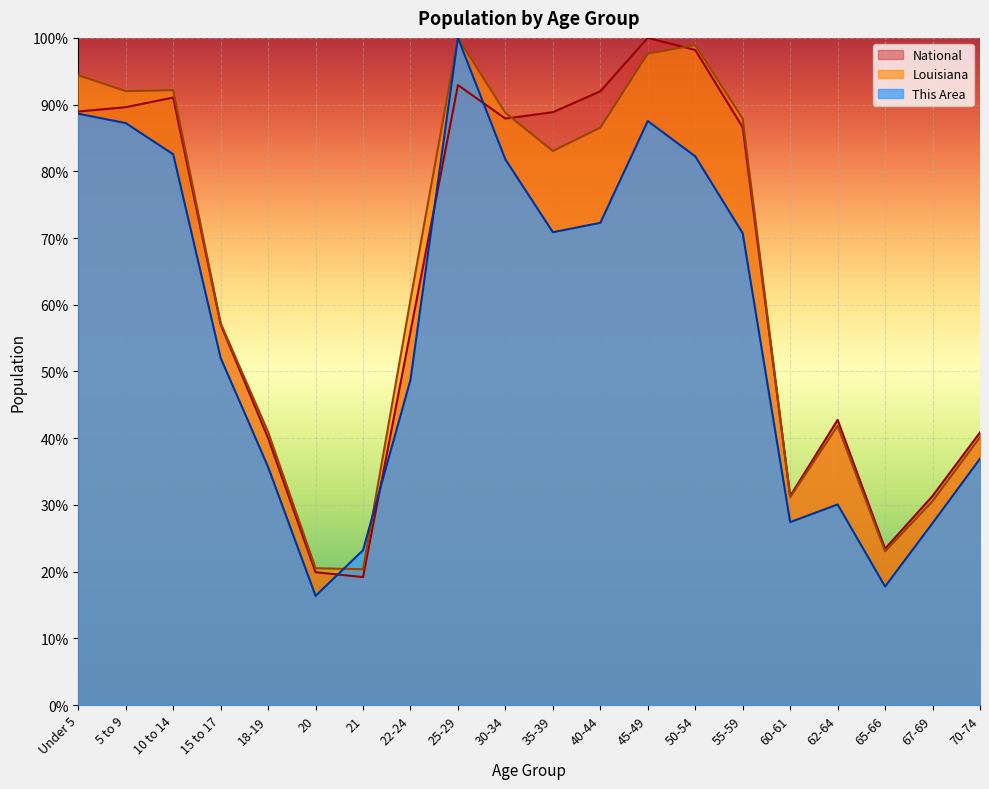

Is it true that National equals 0.6 at 15 to 17?

True